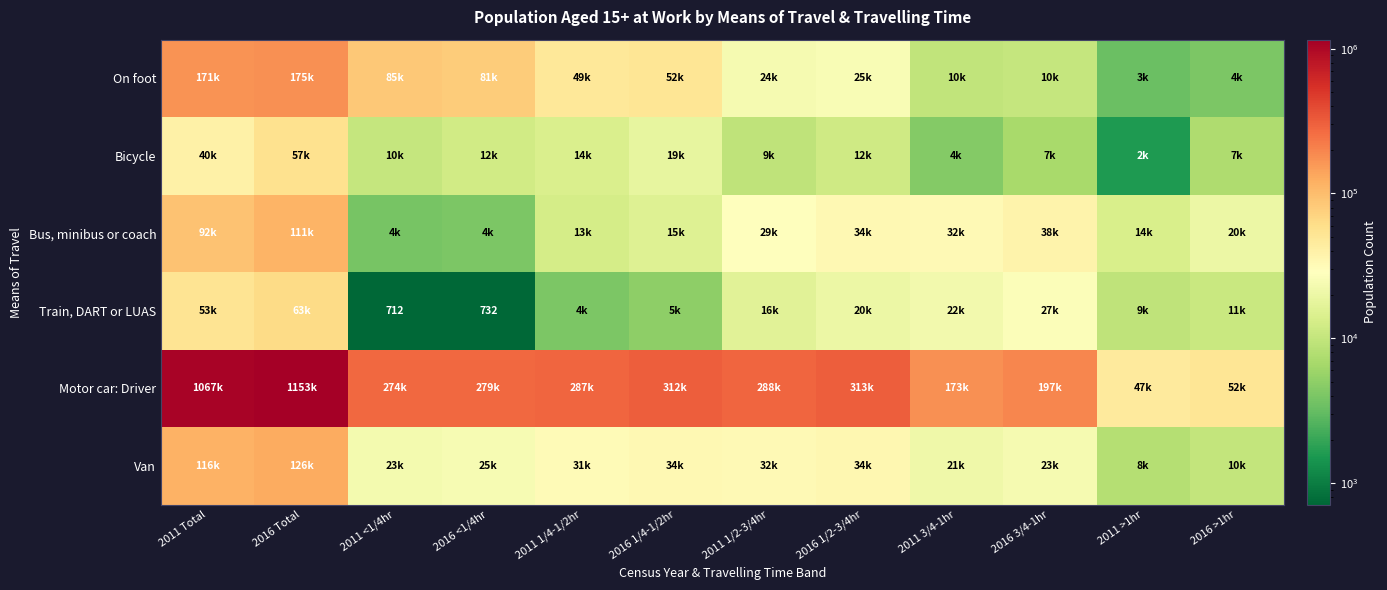

What is the lowest value of the On foot series?

3359